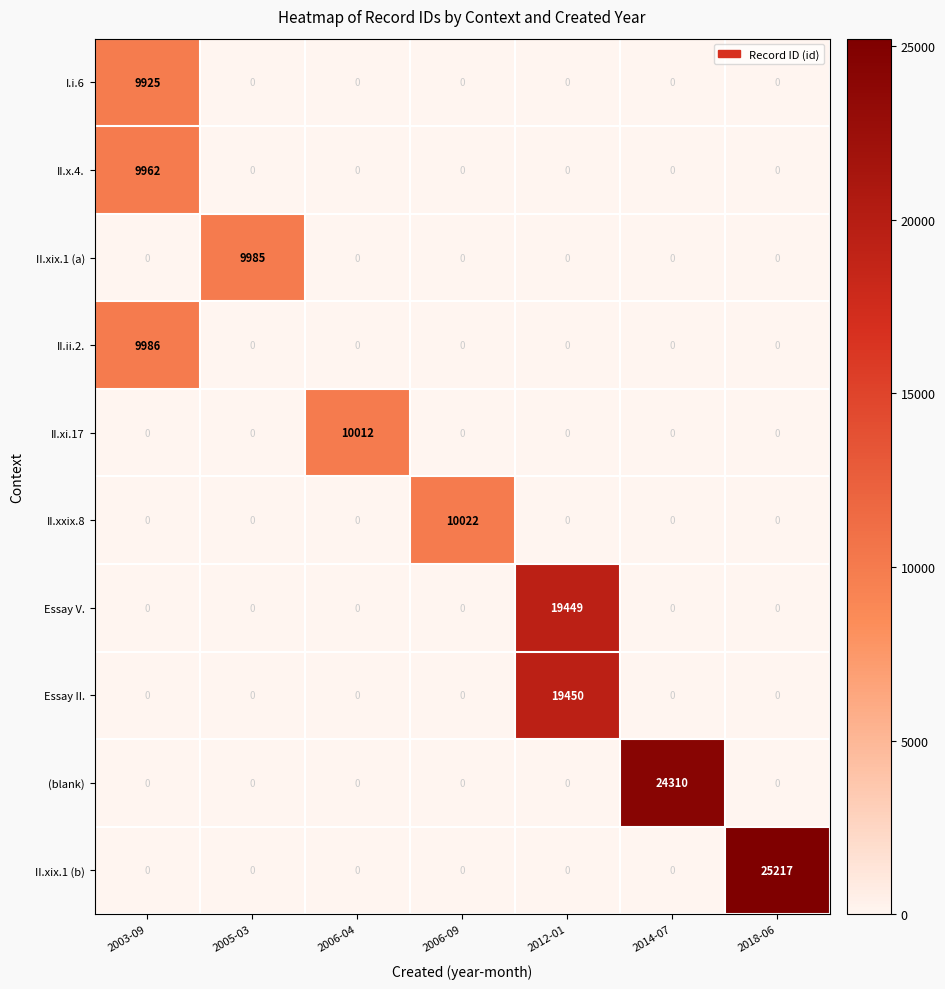

Rank the series by their maximum value, from lowest to highest.

I.i.6, II.x.4., II.xix.1 (a), II.ii.2., II.xi.17, II.xxix.8, Essay V., Essay II., (blank), II.xix.1 (b)